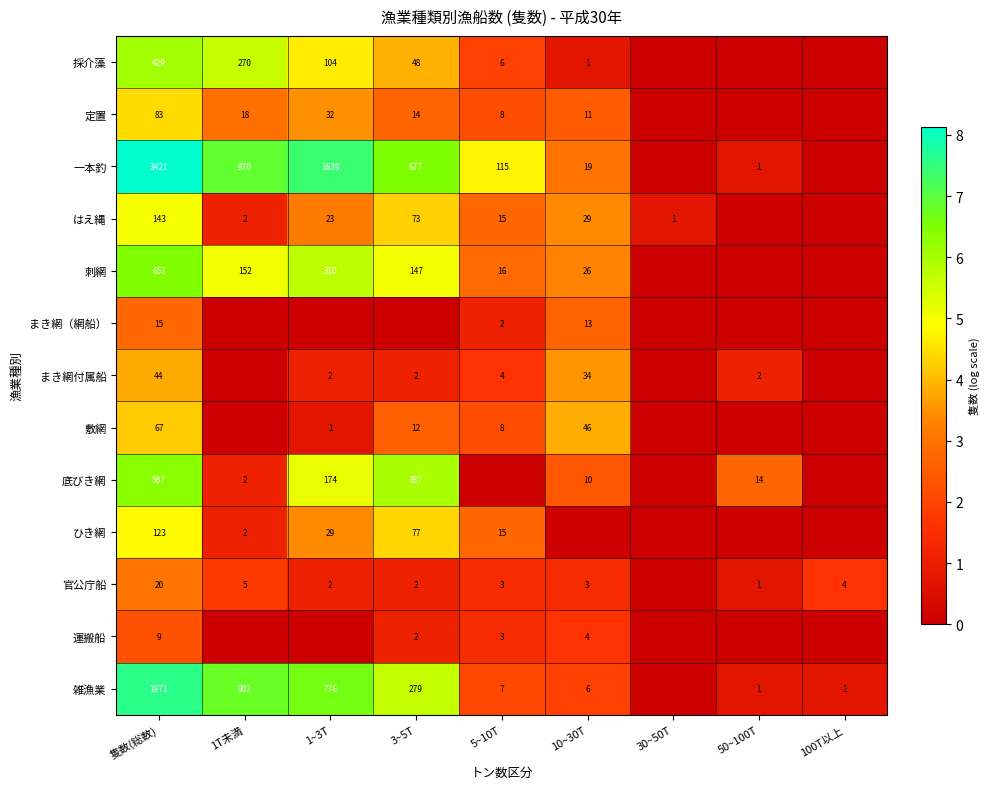

What is the total value across all series at 隻数(総数)?

7563